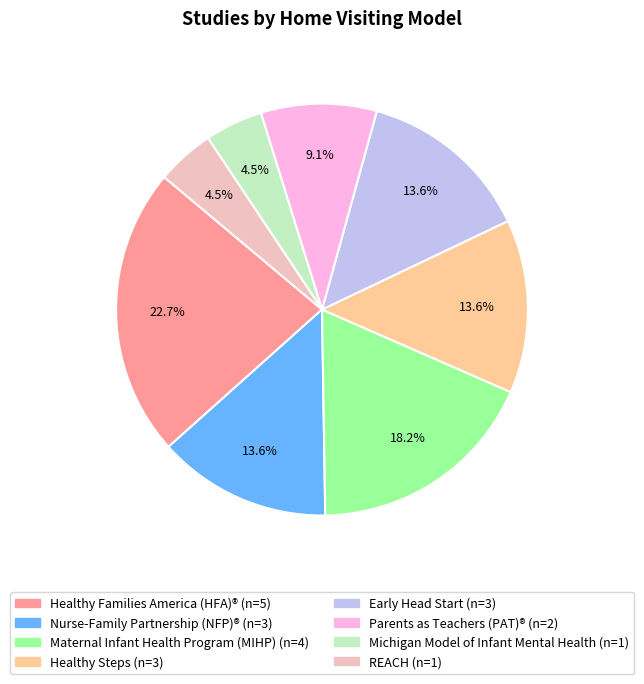

How many slices are in this pie chart?

8